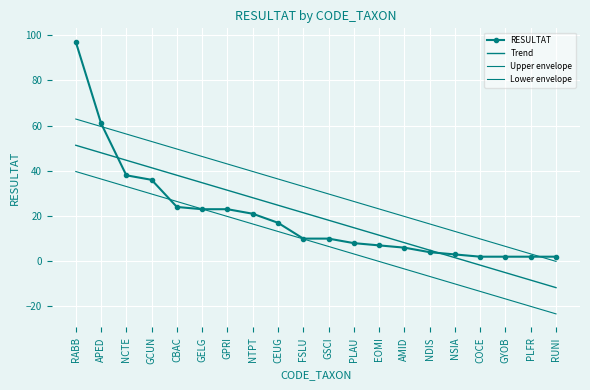

Which has a higher value, NCTE or EOMI?

NCTE